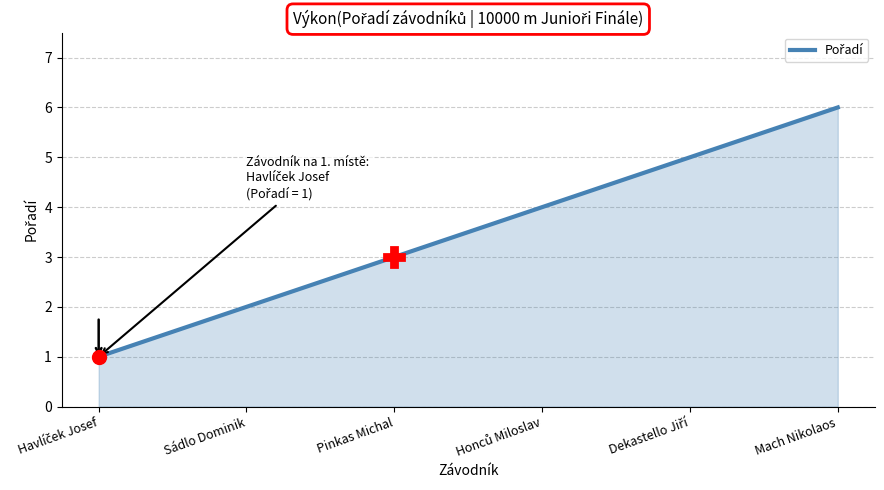

What is the difference between the maximum and minimum values?

5.0